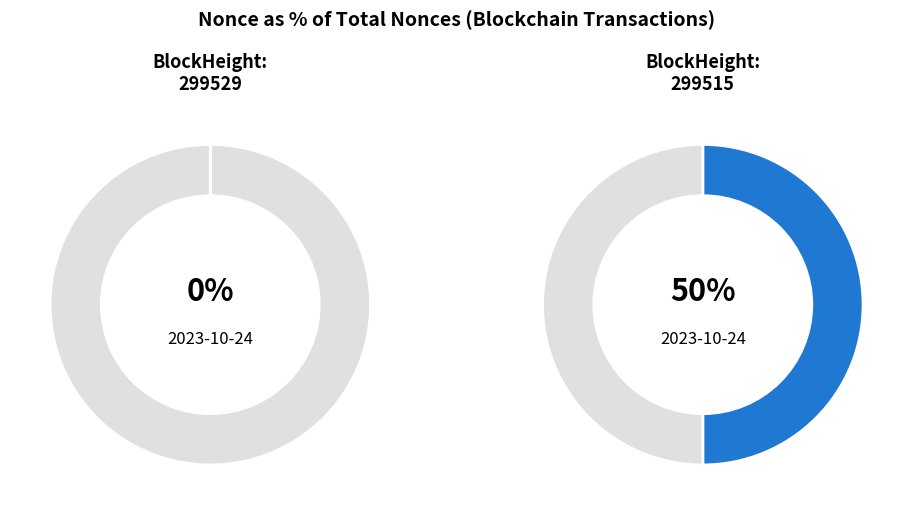

Does 299529 represent more than half of the total?

No